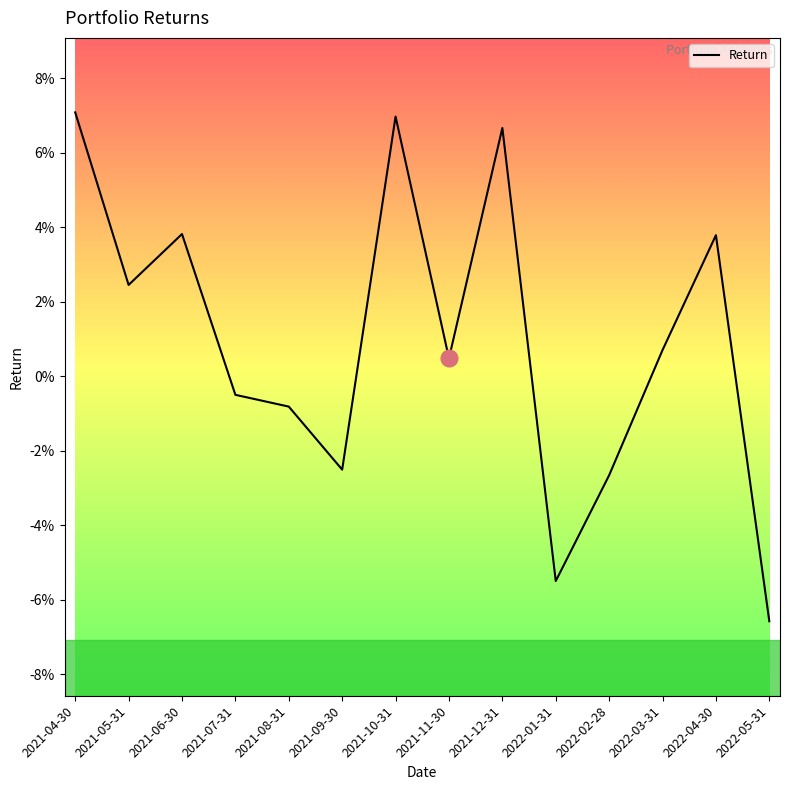

Rank the categories by value from highest to lowest.

2021-04-30, 2021-10-31, 2021-12-31, 2021-06-30, 2022-04-30, 2021-05-31, 2022-03-31, 2021-11-30, 2021-07-31, 2021-08-31, 2021-09-30, 2022-02-28, 2022-01-31, 2022-05-31